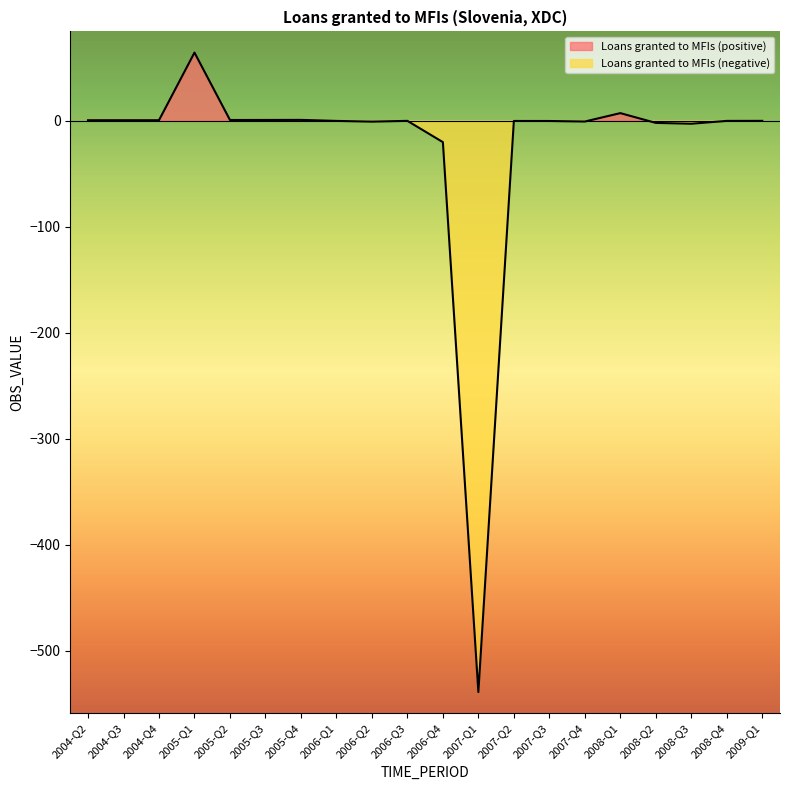

How many interior local peaks (higher than both neighbors) does the data have?

6